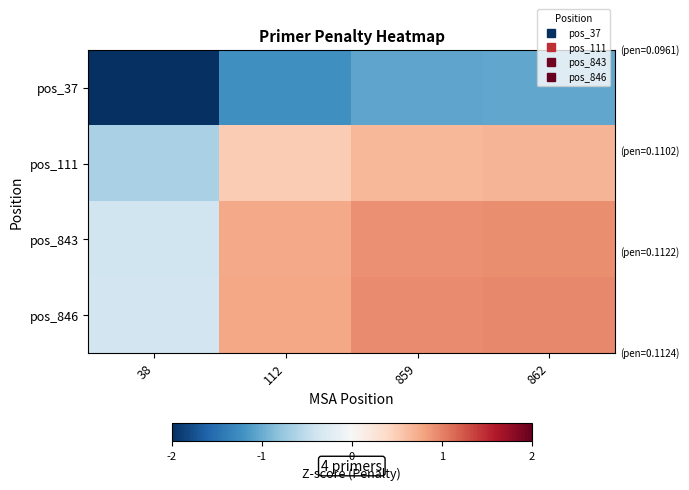

Rank the series by their maximum value, from highest to lowest.

pos_846, pos_843, pos_111, pos_37